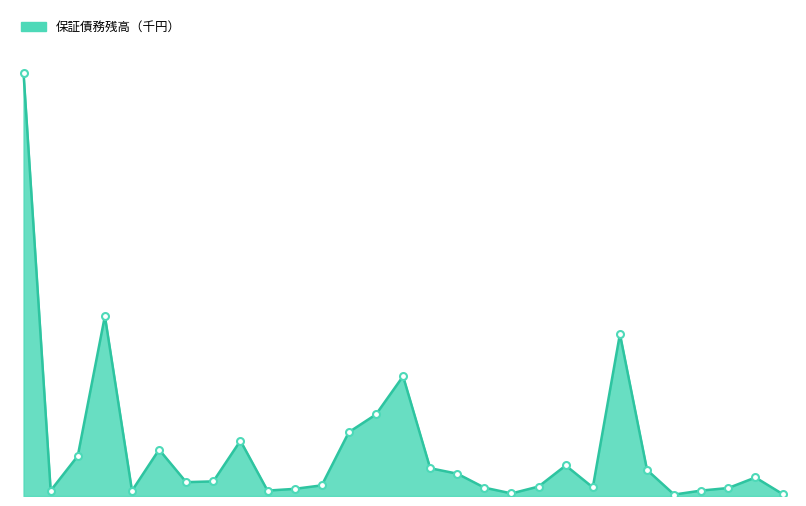

Where is the data nearest to the value 10308445298?

船橋市